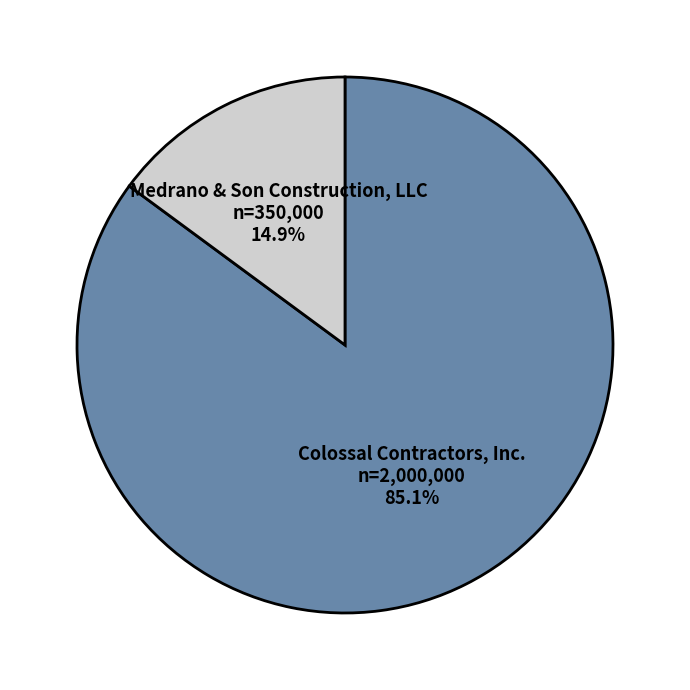

Is the sum of Medrano & Son Construction, LLC and Colossal Contractors, Inc. greater than half?

Yes